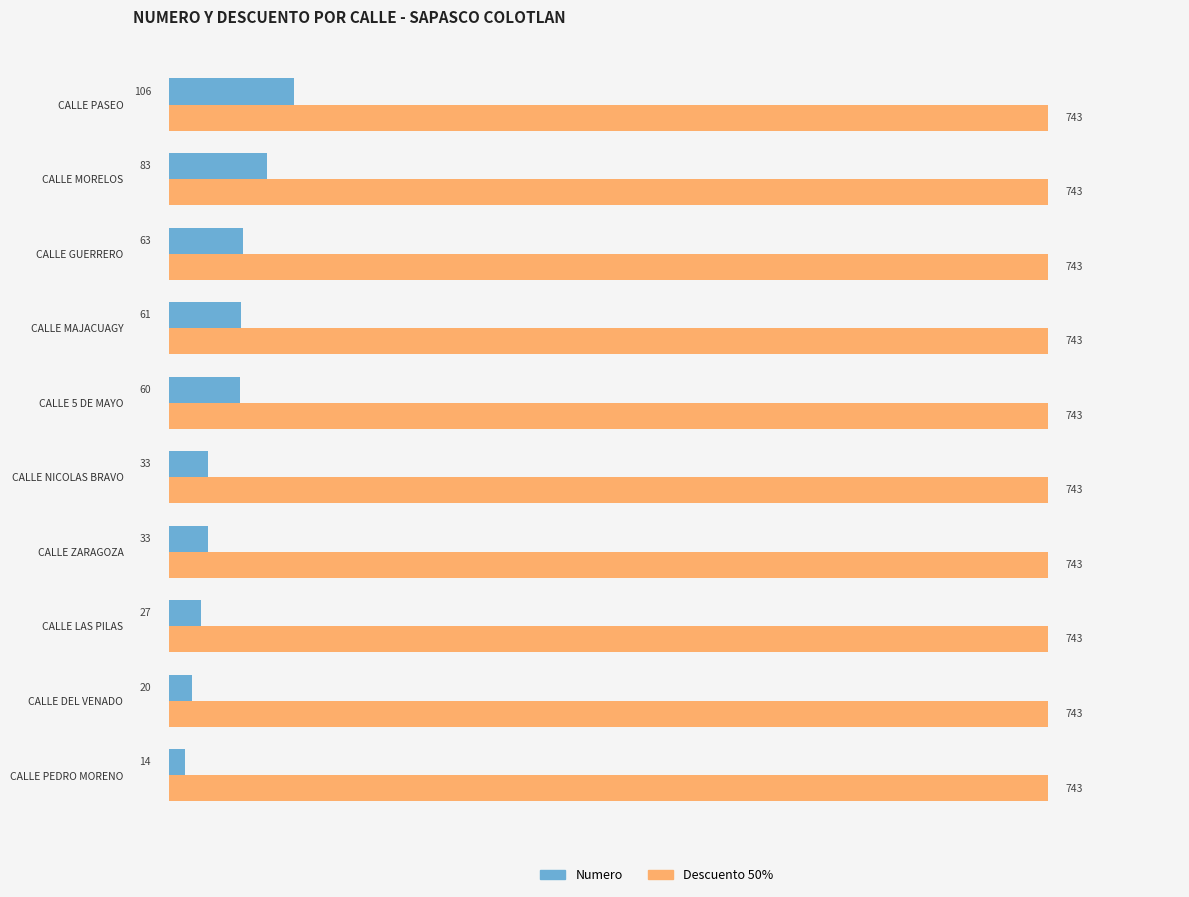

List the series in order of their peak value, highest first.

Descuento 50%, Numero